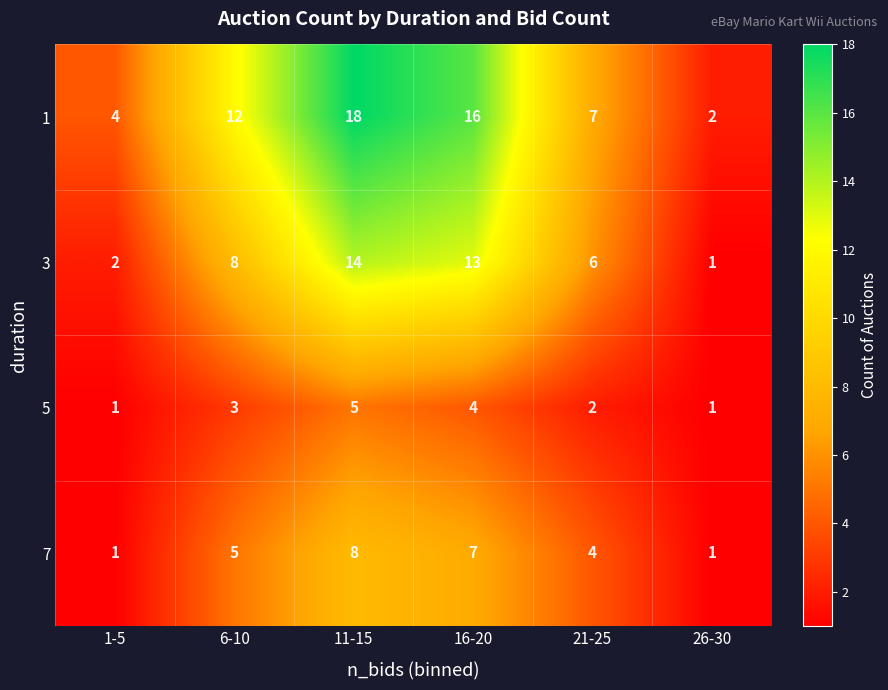

How many data points does each series have?

6